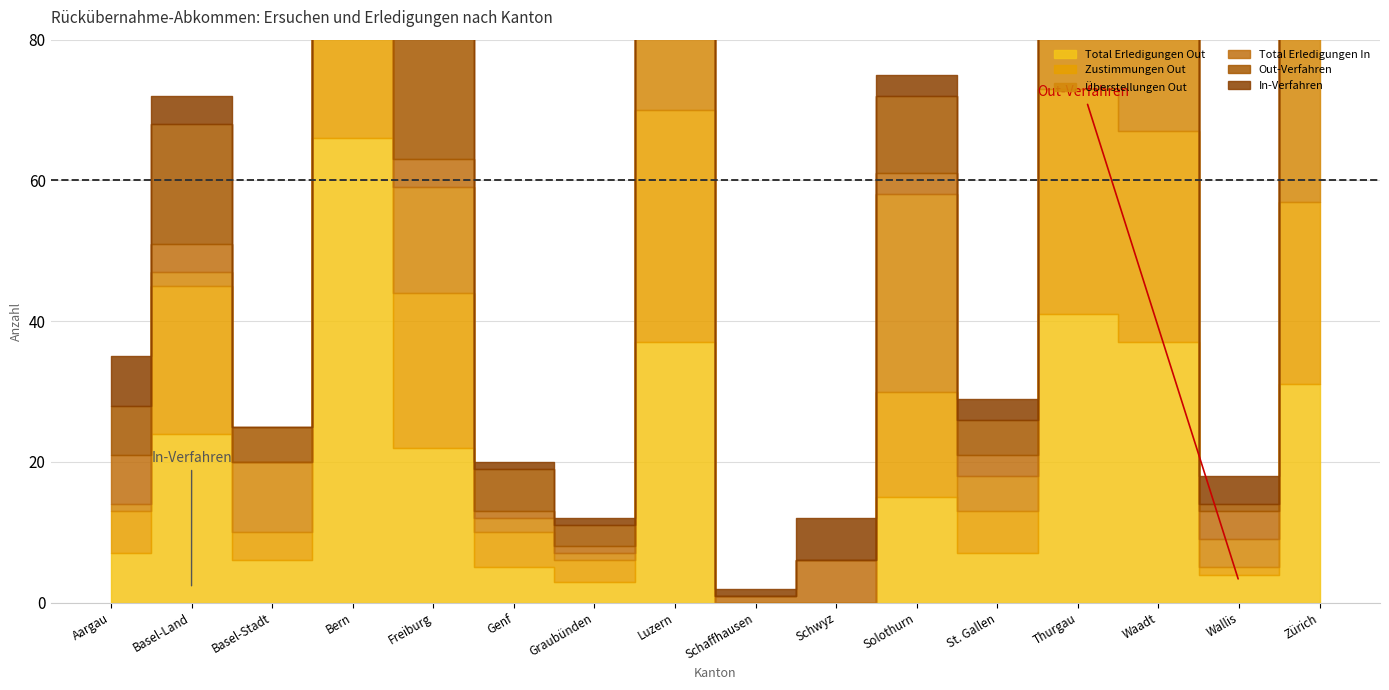

List the series in order of their peak value, lowest first.

Total Erledigungen In, In-Verfahren, Überstellungen Out, Out-Verfahren, Zustimmungen Out, Total Erledigungen Out